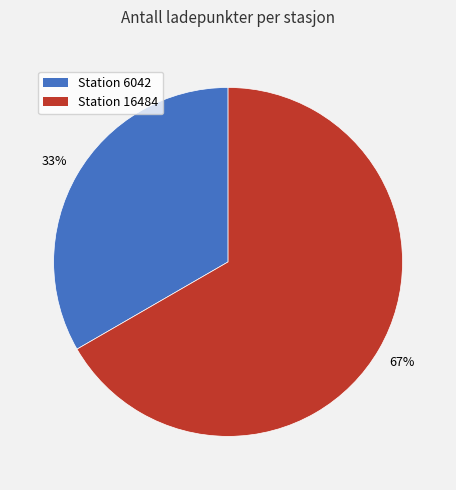

Does any single category account for the majority?

Yes